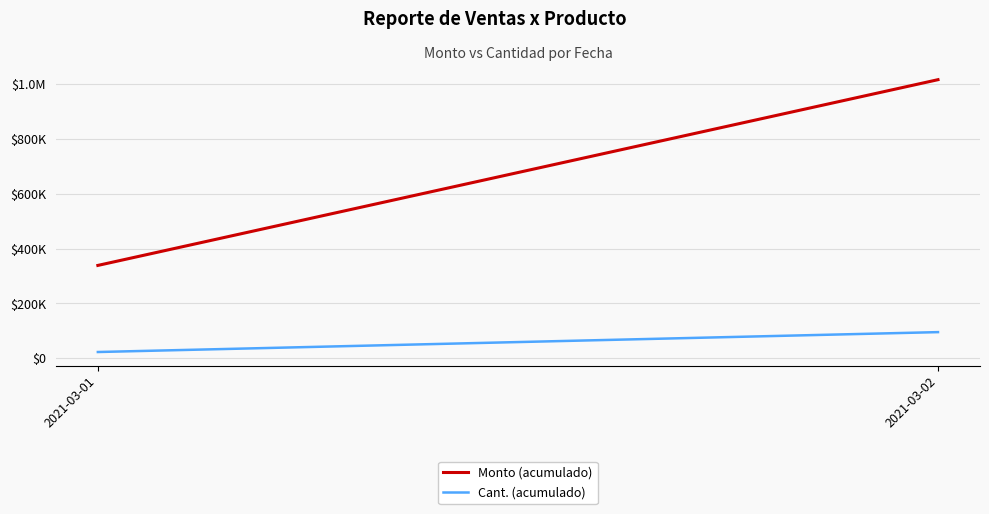

Which category has the highest value in the Monto (acumulado) series?

2021-03-02